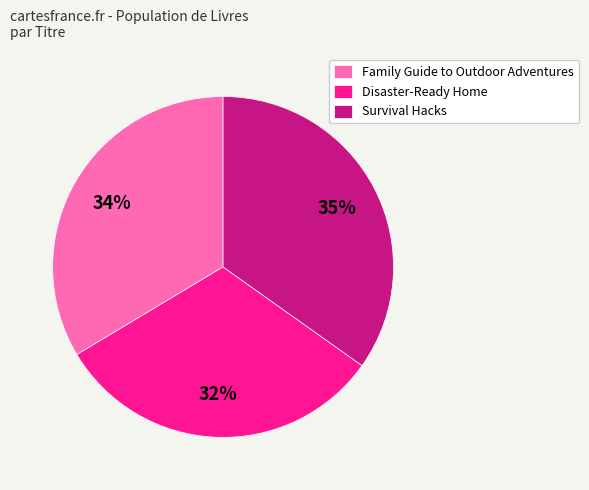

What percentage is the Survival Hacks slice, to the nearest percent?

35%